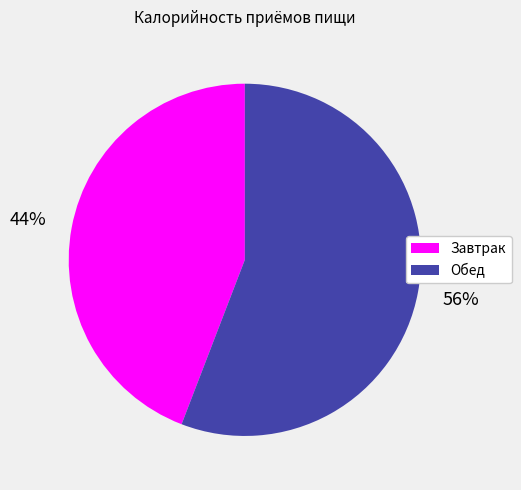

Which slice is the smallest?

Завтрак